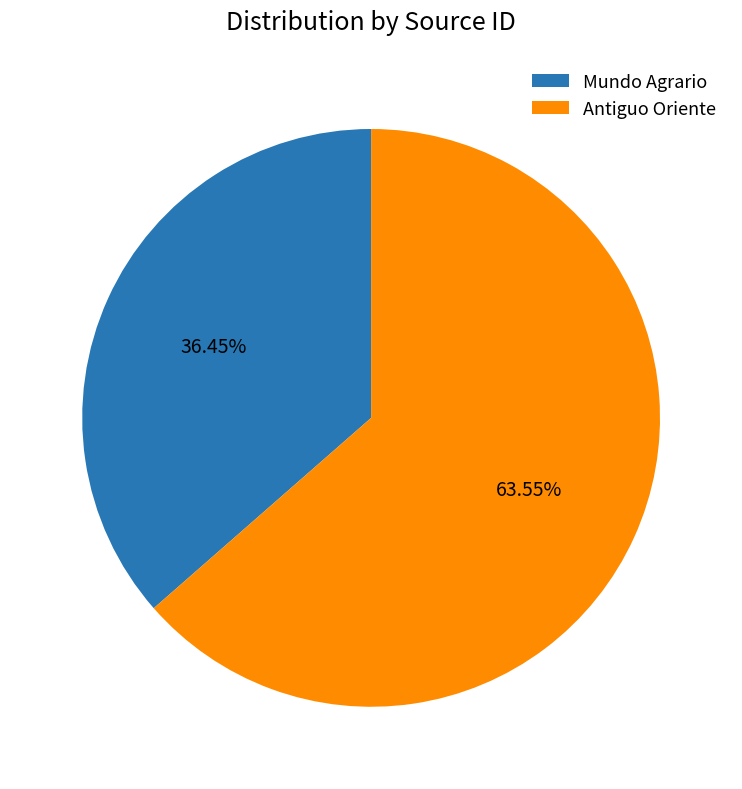

To the nearest percent, what portion does Antiguo Oriente represent?

64%